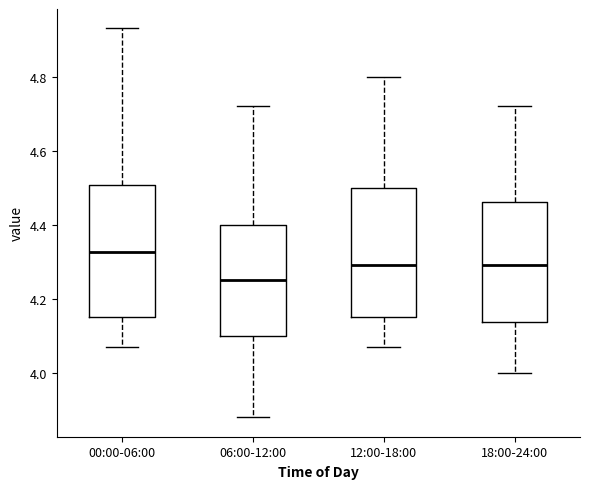

Which box's median line is the highest?

00:00-06:00